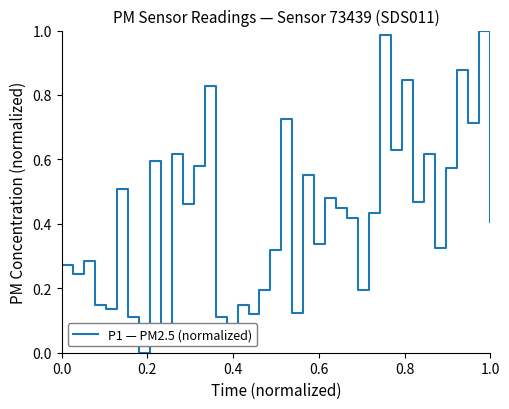

Is this an area chart (filled region under the line)?

No